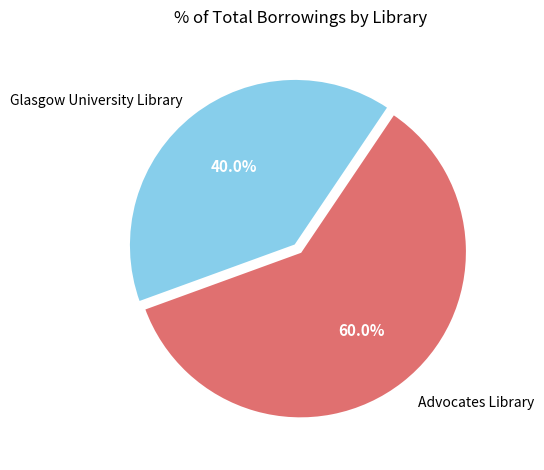

How many segments does this pie chart have?

2